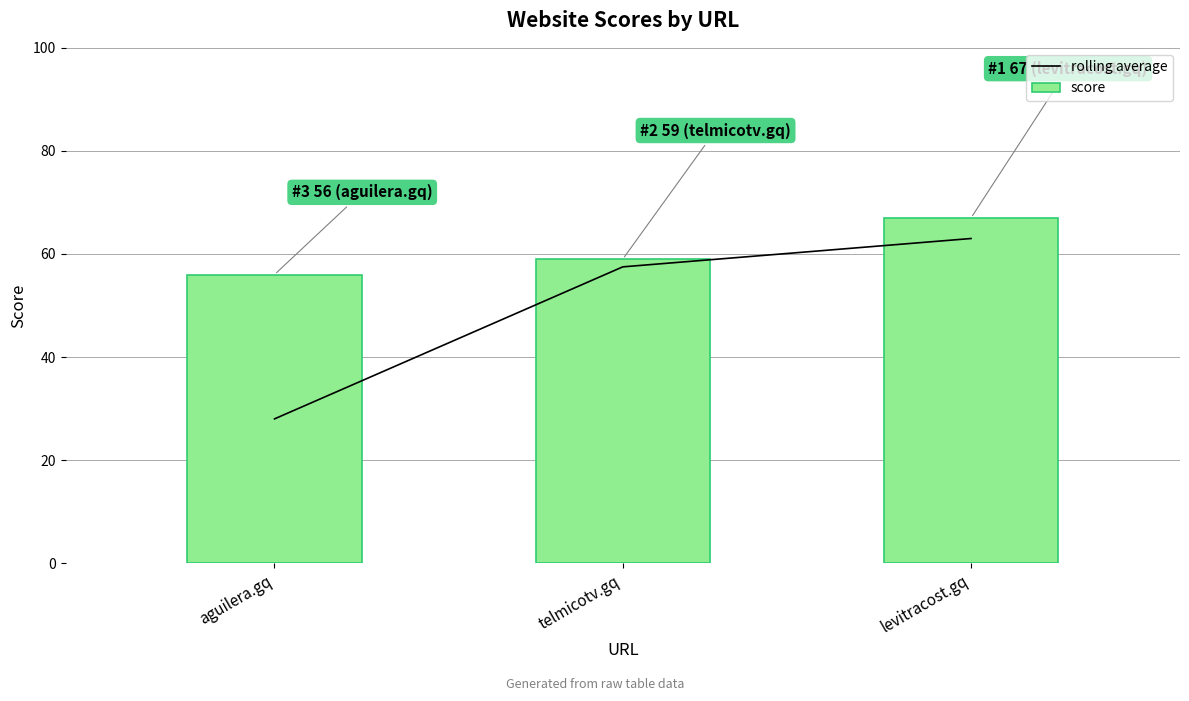

Which series changed the most between aguilera.gq and levitracost.gq?

rolling average